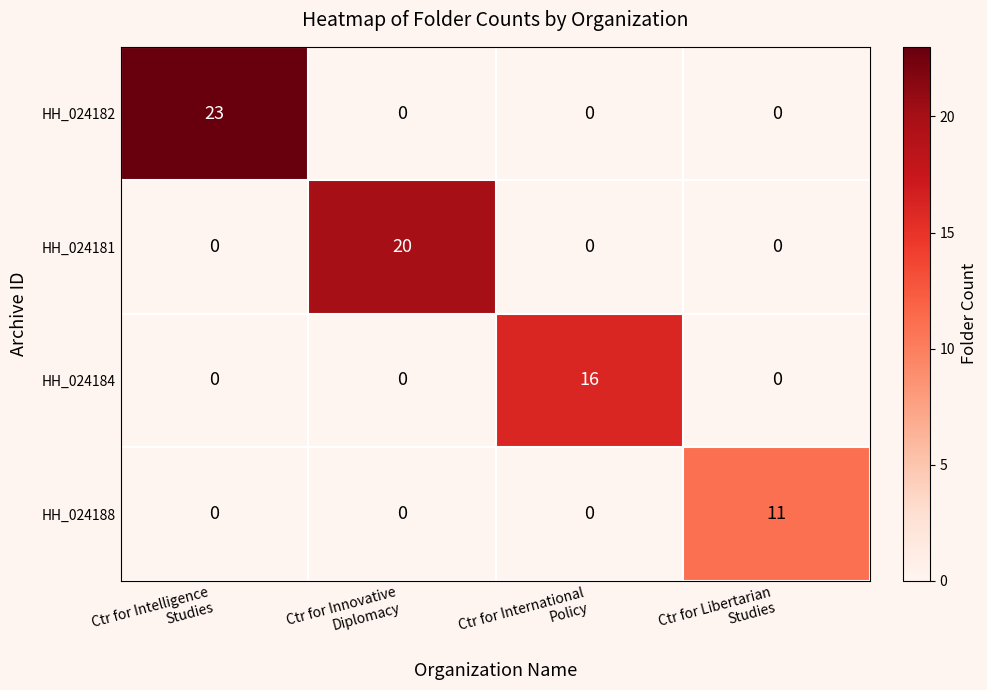

Reading right to left, what are all the values shown in this chart?

HH_024182: 0	0	0	23
HH_024181: 0	0	20	0
HH_024184: 0	16	0	0
HH_024188: 11	0	0	0